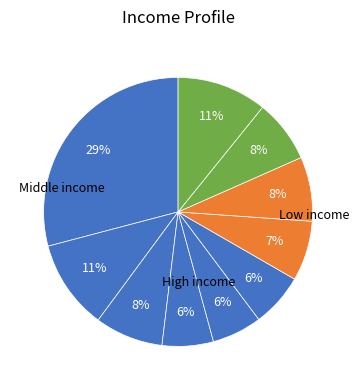

Count the number of slices in the pie.

10